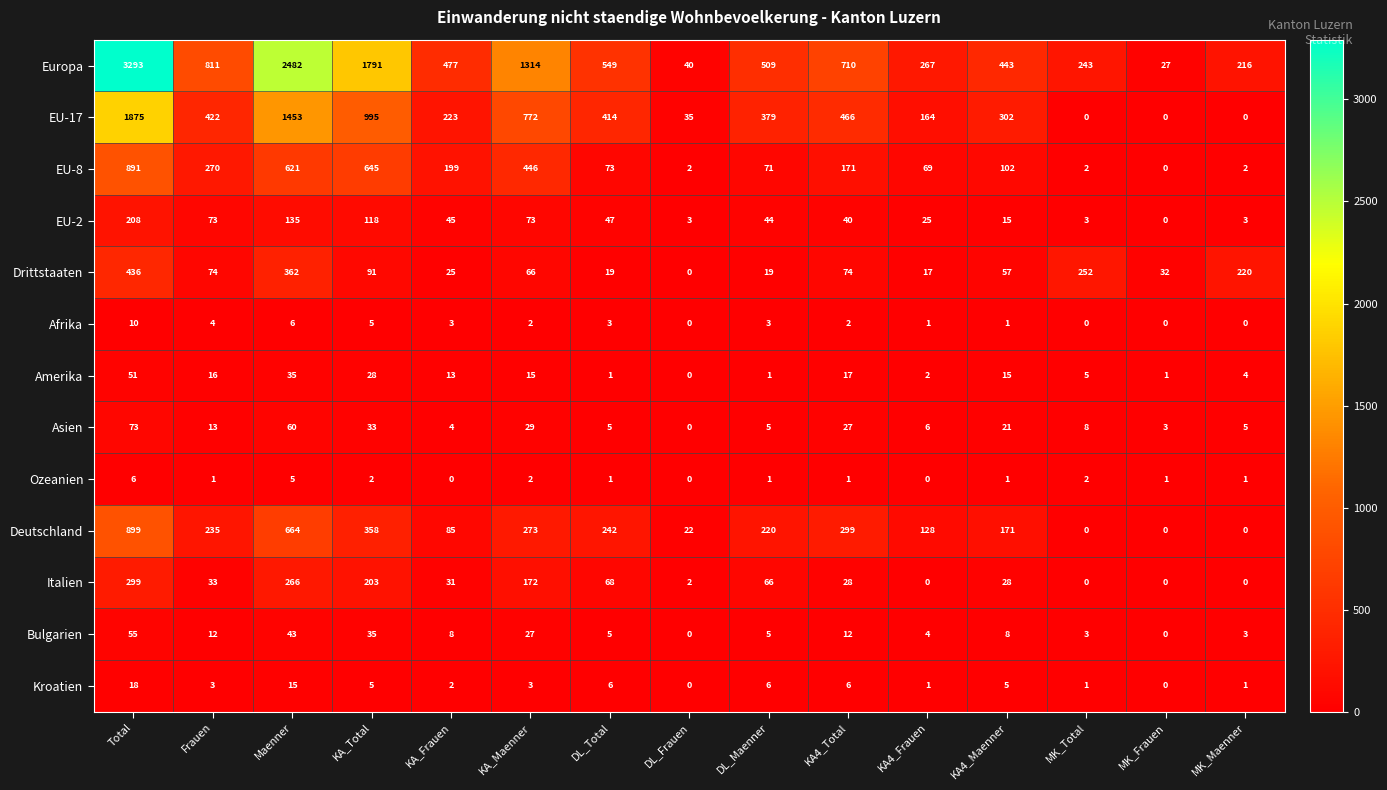

What is the difference between the highest and lowest values at KA_Frauen?

477